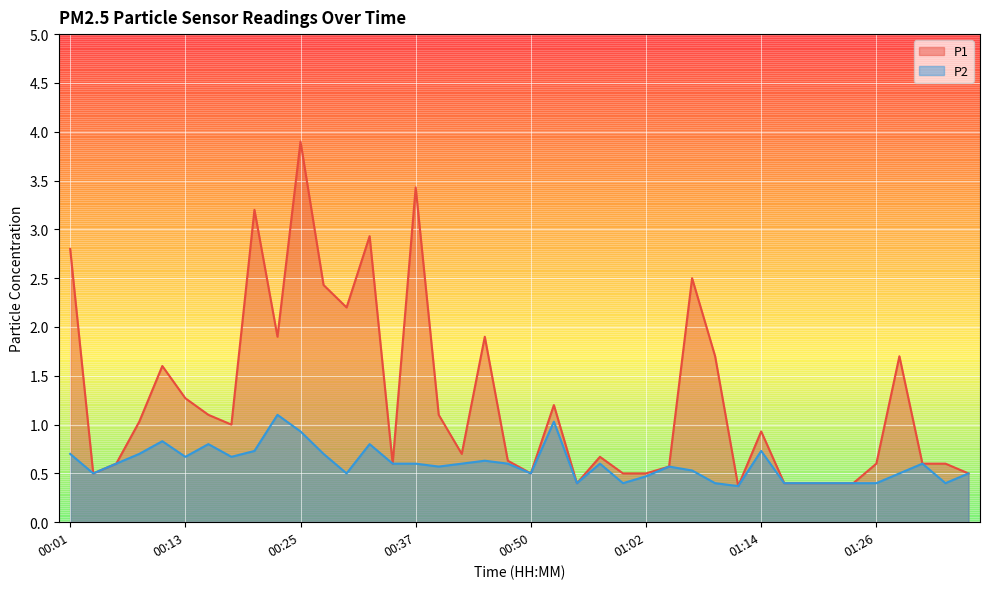

At which category is the sum across all series the highest?

00:25